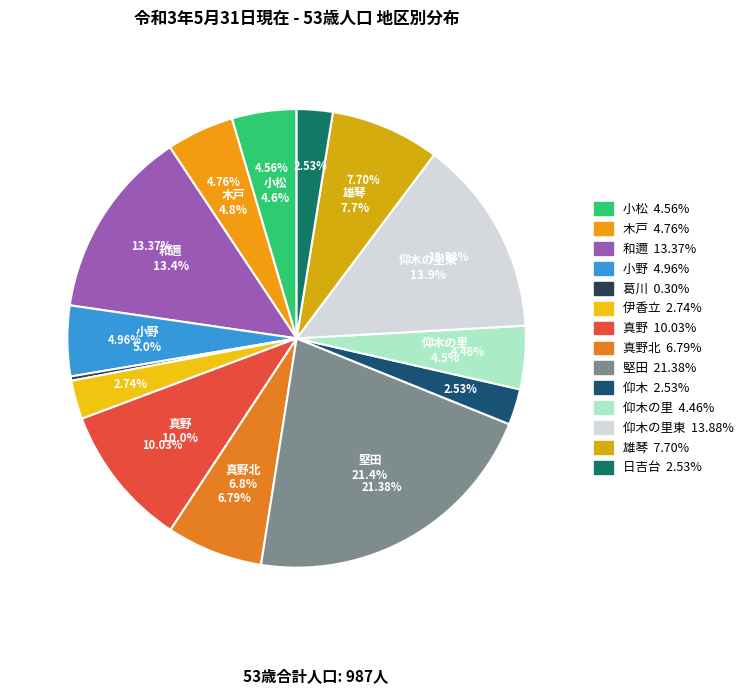

True or false: 雄琴 accounts for 17% of the total.

False